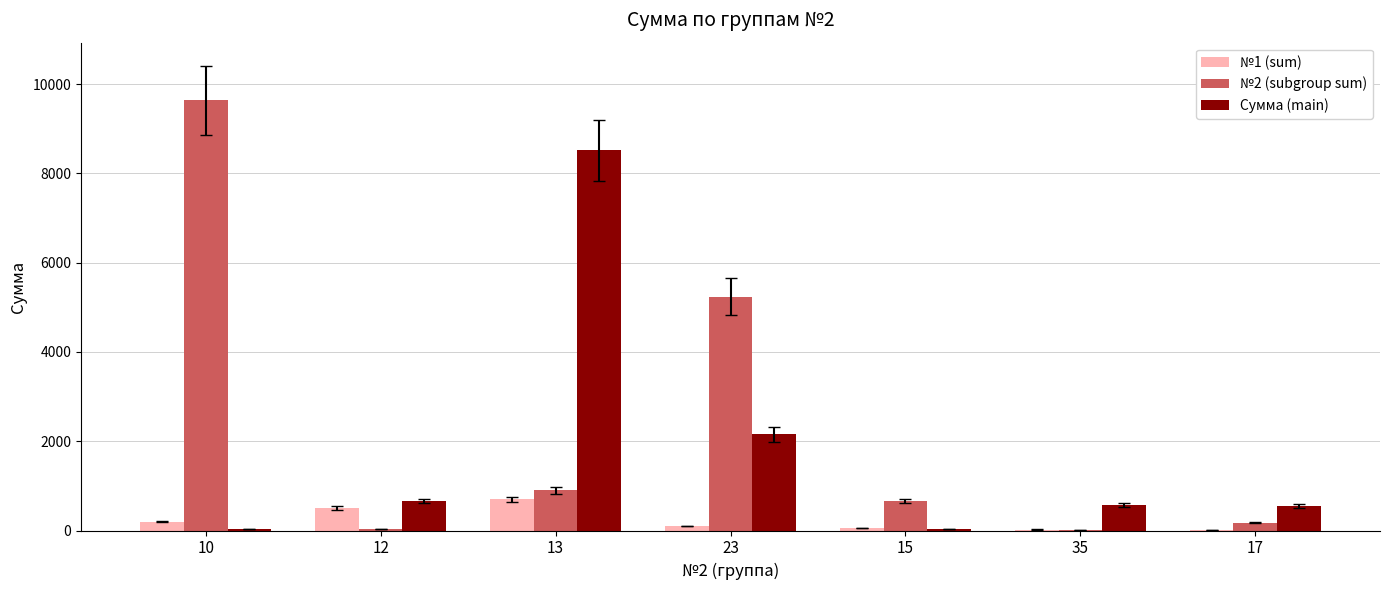

Are the bars grouped side by side (vs. stacked)?

Yes